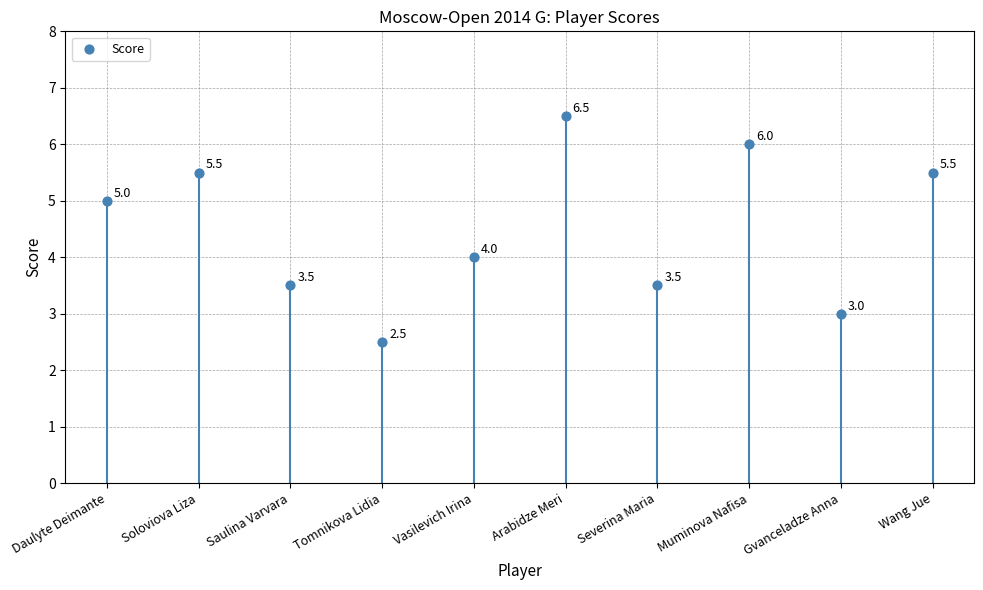

What Y value in the scatter plot is closest to 4?

4.0